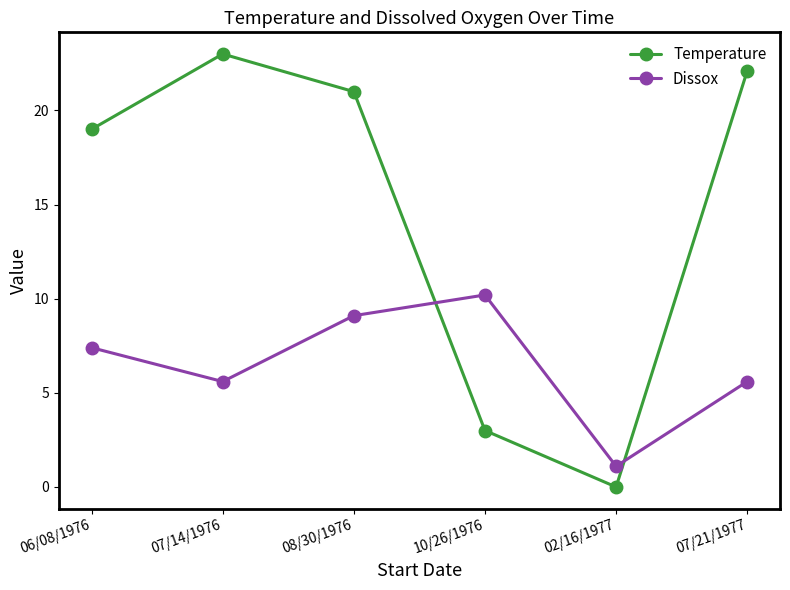

How many intersections are there between Dissox and Temperature?

2